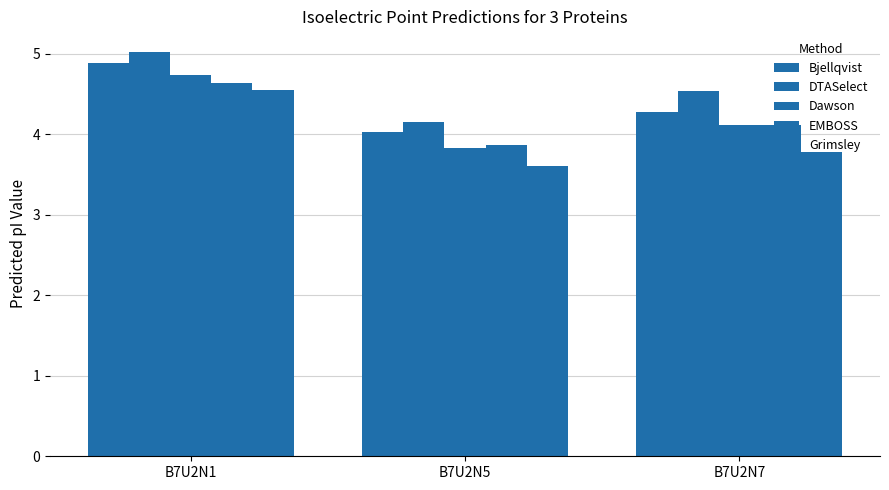

Rank the categories by Bjellqvist value from highest to lowest.

B7U2N1, B7U2N7, B7U2N5